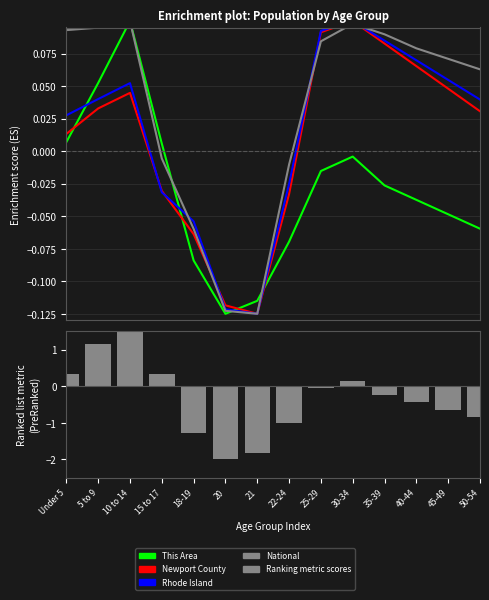

Is it true that National equals 0.1 at 35-39?

True